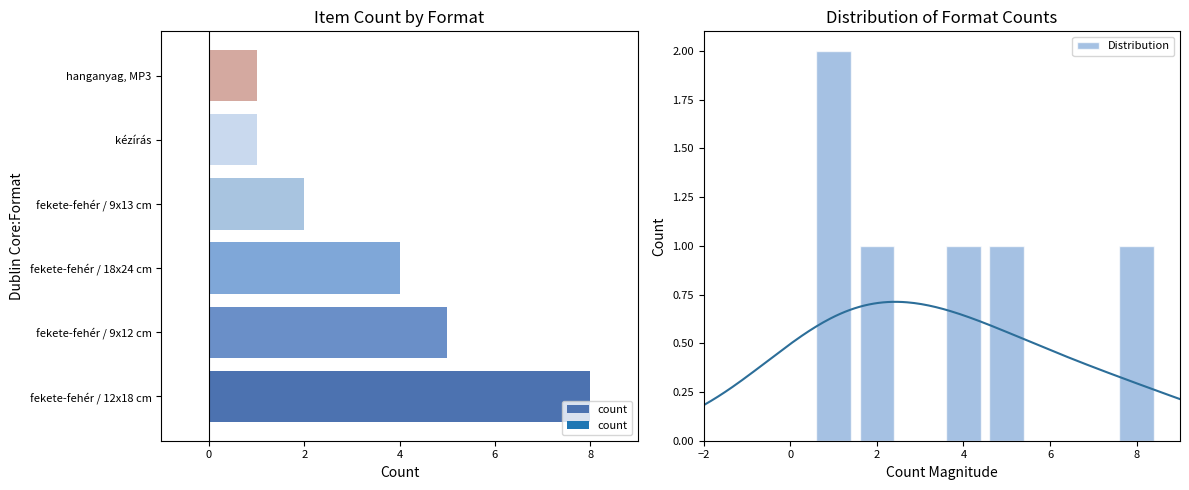

Which has a higher value, hanganyag, MP3 or fekete-fehér / 9x13 cm?

fekete-fehér / 9x13 cm